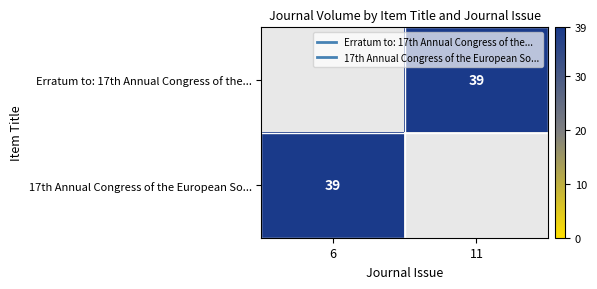

What value does the Erratum to: 17th Annual Congress of the... series have at 11?

39.0